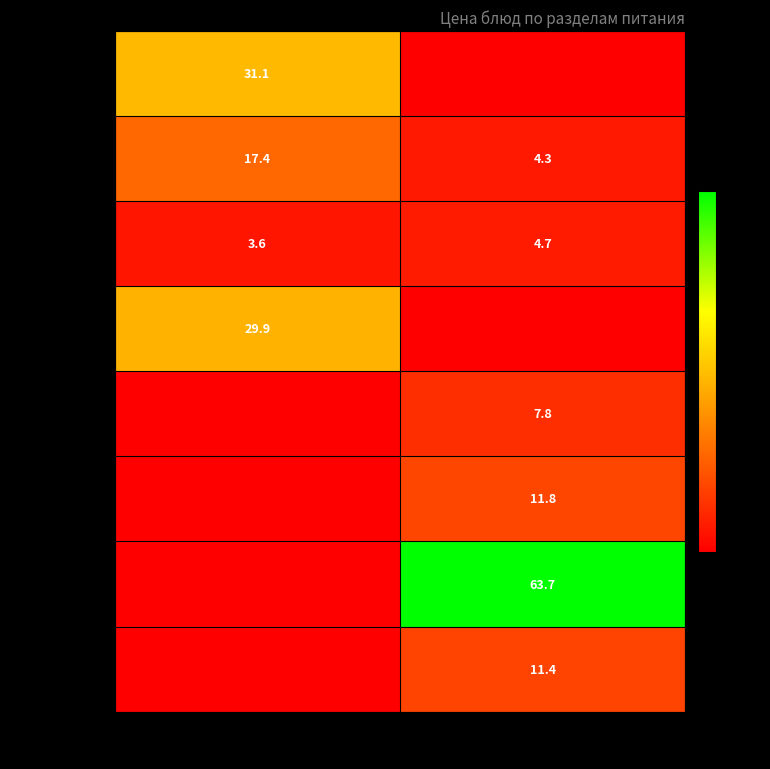

True or false: гарнир has a value of 11.4 at Обед.

True